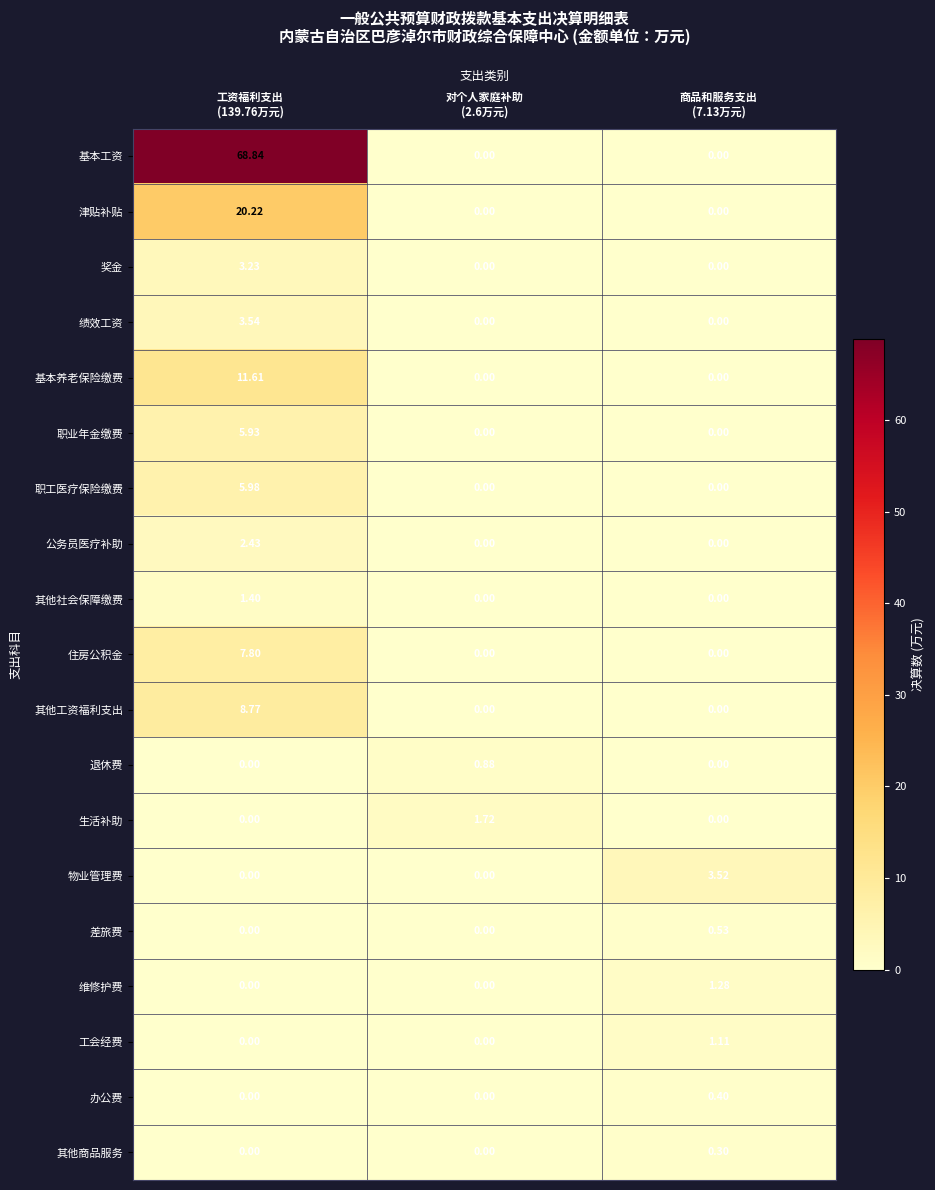

List the series in order of their peak value, lowest first.

其他商品服务, 办公费, 差旅费, 退休费, 工会经费, 维修护费, 其他社会保障缴费, 生活补助, 公务员医疗补助, 奖金, 物业管理费, 绩效工资, 职业年金缴费, 职工医疗保险缴费, 住房公积金, 其他工资福利支出, 基本养老保险缴费, 津贴补贴, 基本工资